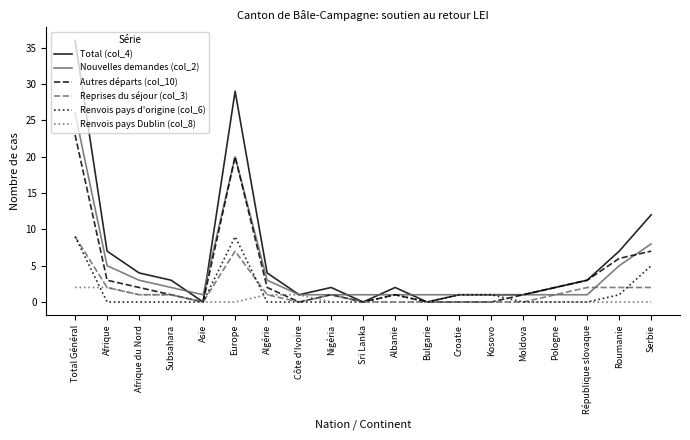

Which series has the largest range (max minus min)?

Total (col_4)